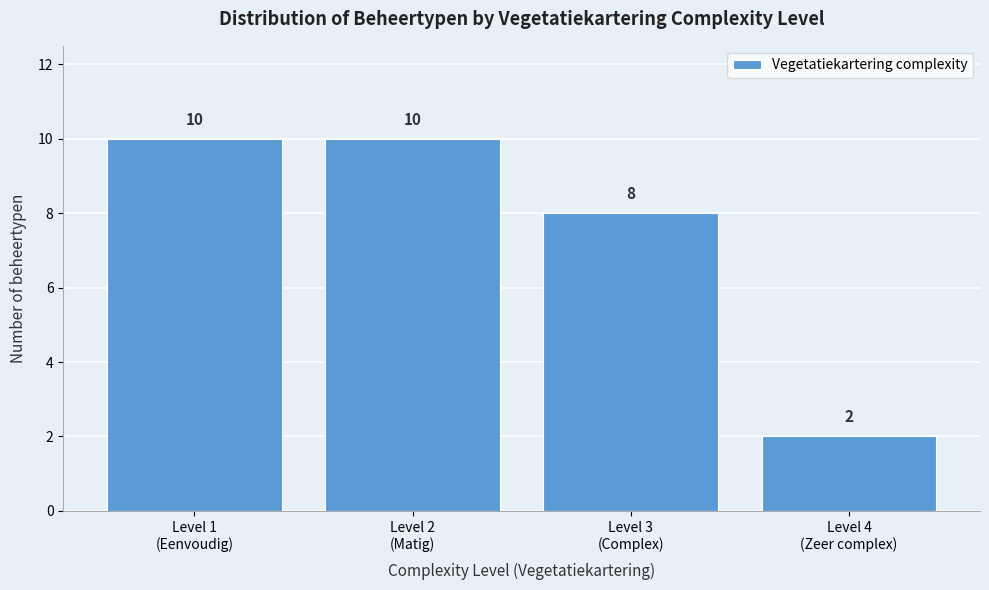

Reading left to right, extract all data points from this chart.

10	10	8	2